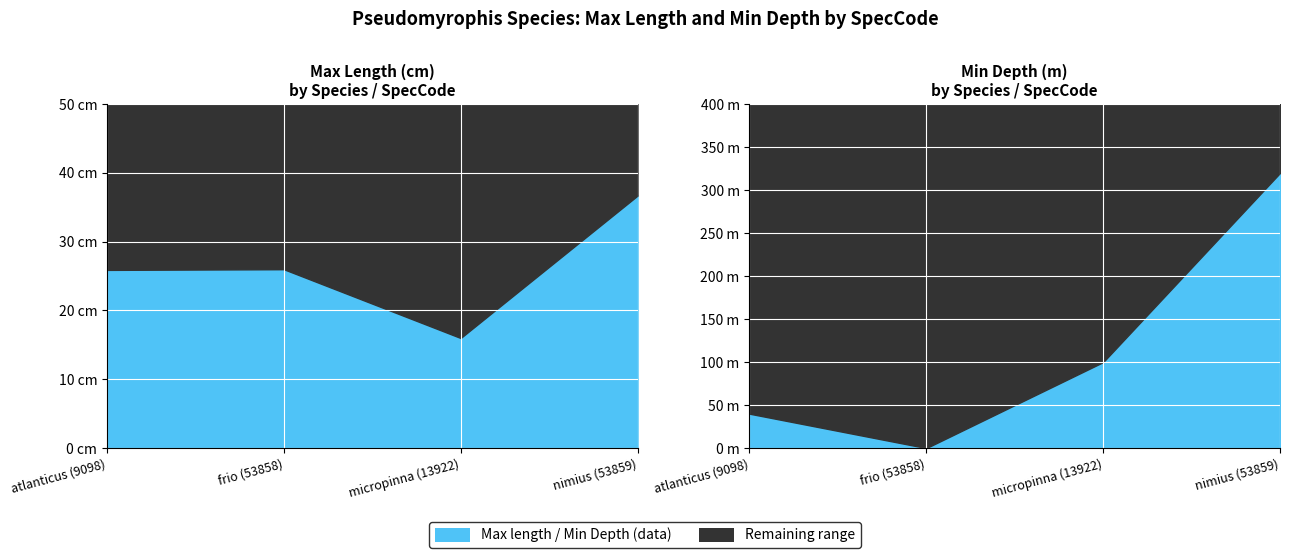

Which category has the lowest value across all series?

frio (53858)